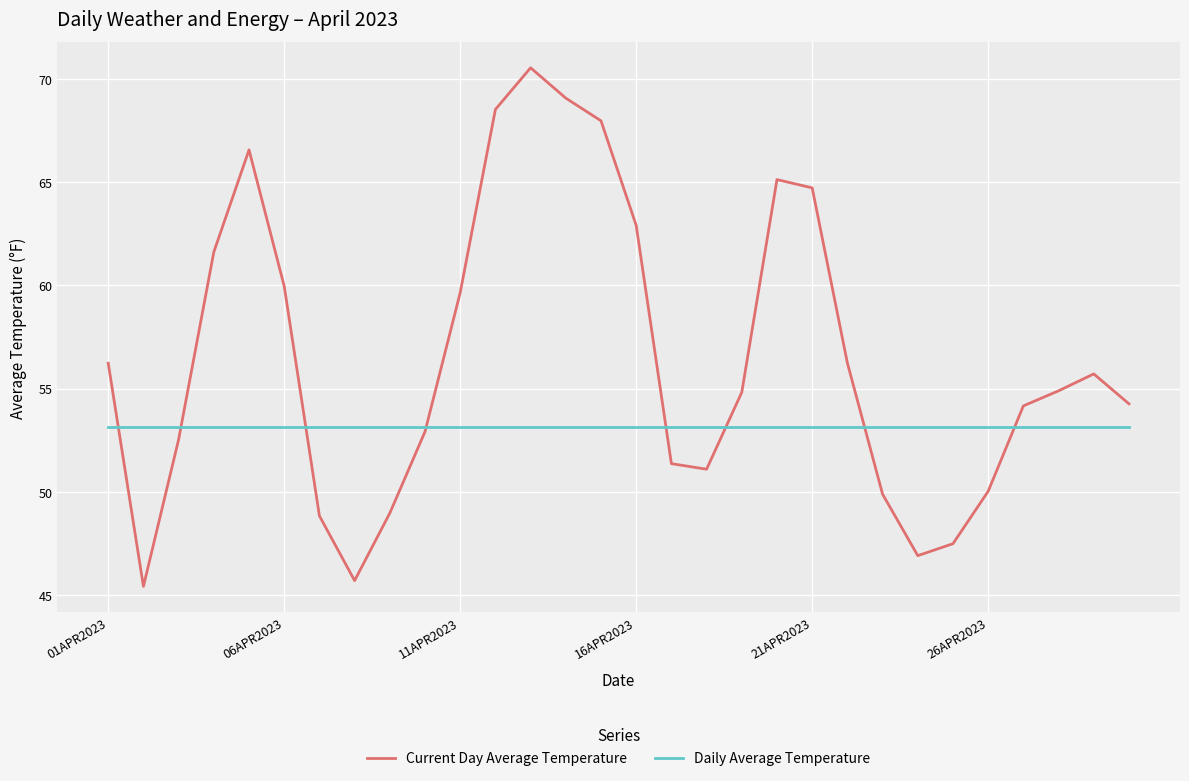

List the series in order of their peak value, highest first.

Current Day Average Temperature, Daily Average Temperature